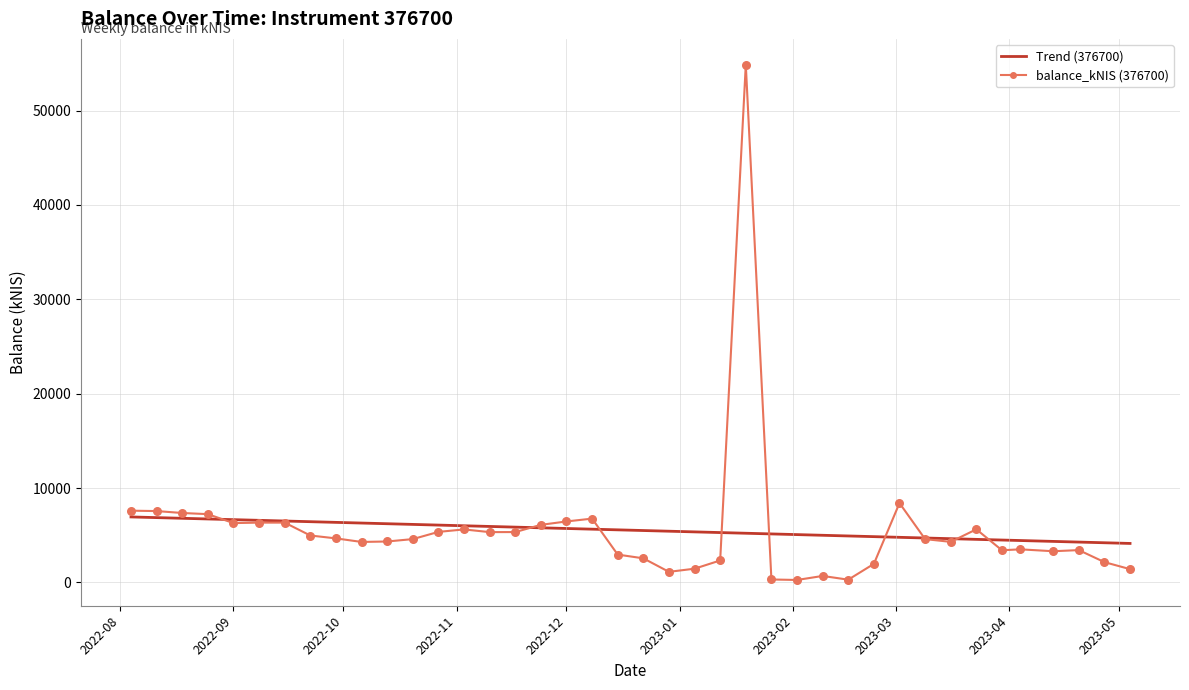

What are all the series names shown in the legend?

Trend (376700), balance_kNIS (376700)